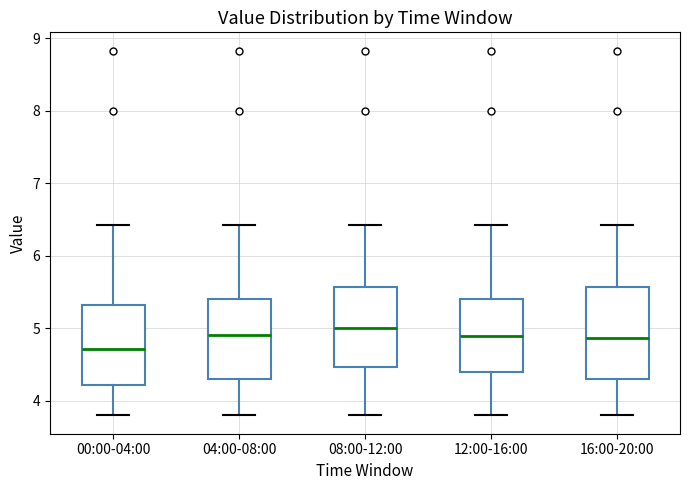

Reading left to right, read every box against the y-axis: the position of its median line, the range the box covers, and the ends of its whiskers. The values are not printed on the chart, so give them approximately, as read against the axis.

00:00-04:00: median 4.7, box 4.2 to 5.3, whiskers 3.8 to 6.4
04:00-08:00: median 4.9, box 4.3 to 5.4, whiskers 3.8 to 6.4
08:00-12:00: median 5.0, box 4.5 to 5.6, whiskers 3.8 to 6.4
12:00-16:00: median 4.9, box 4.4 to 5.4, whiskers 3.8 to 6.4
16:00-20:00: median 4.9, box 4.3 to 5.6, whiskers 3.8 to 6.4